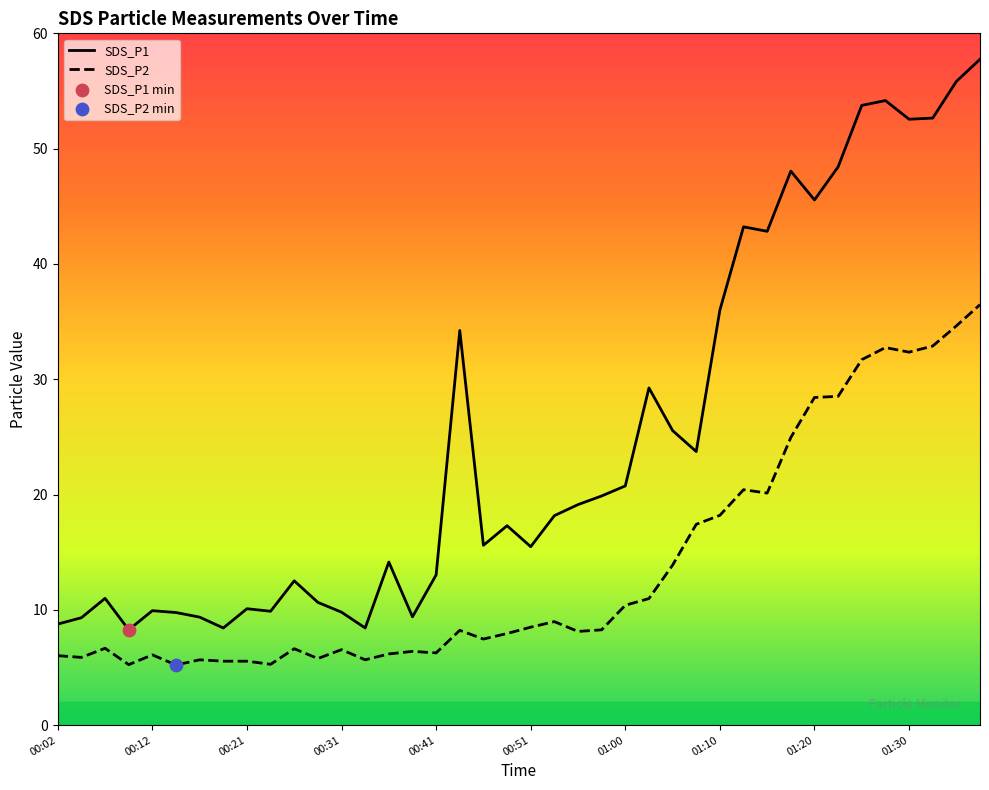

What is the total value across all series at 01:20?

74.0